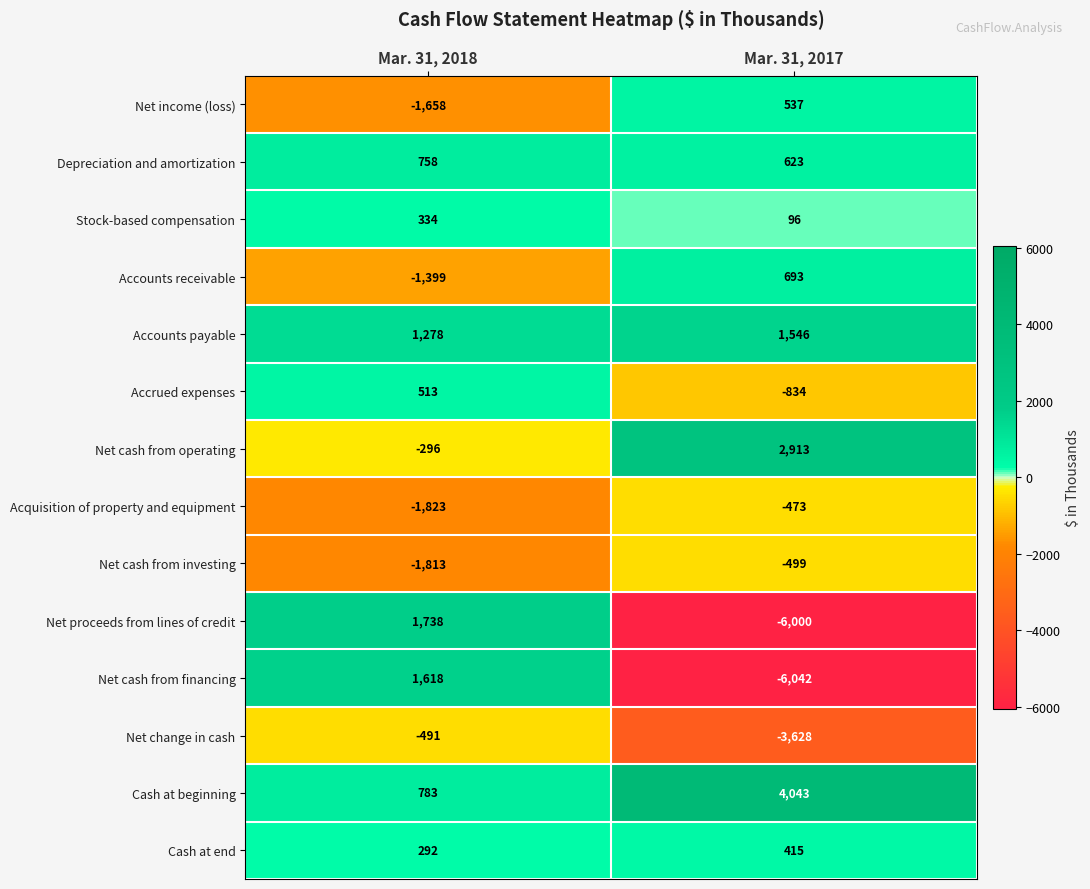

What is the approximate value of Accounts receivable at Mar. 31, 2018?

-1399